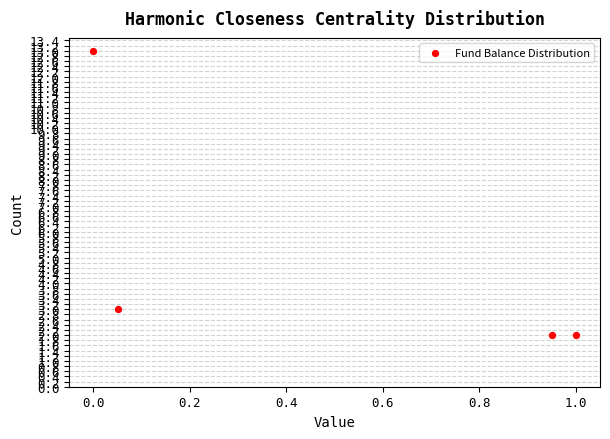

What is the average Y value?

5